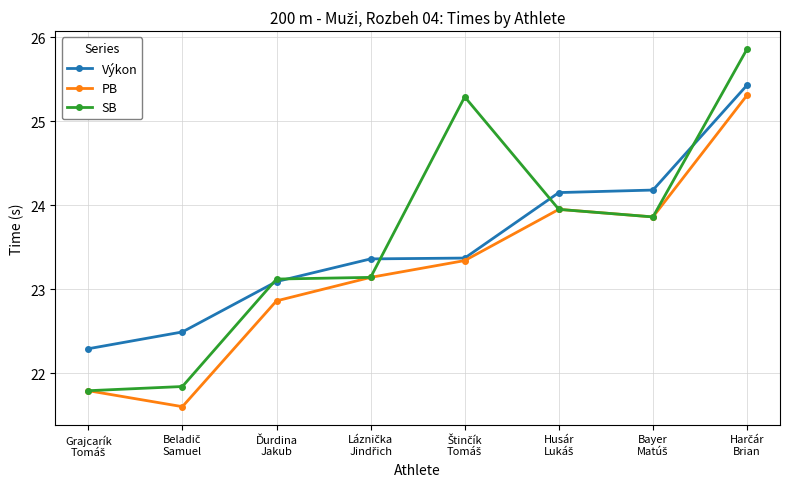

At how many categories does at least one series exceed 24?

4